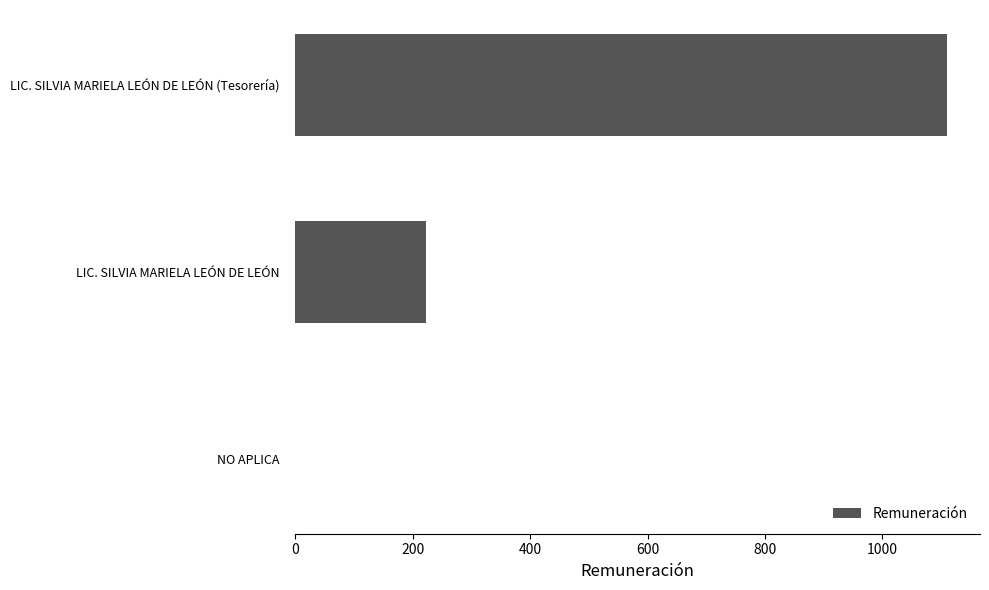

Reading bottom to top, list all the values displayed in this chart.

NO APLICA=0.0	LIC. SILVIA MARIELA LEÓN DE LEÓN=222.2	LIC. SILVIA MARIELA LEÓN DE LEÓN (Tesorería)=1111.1